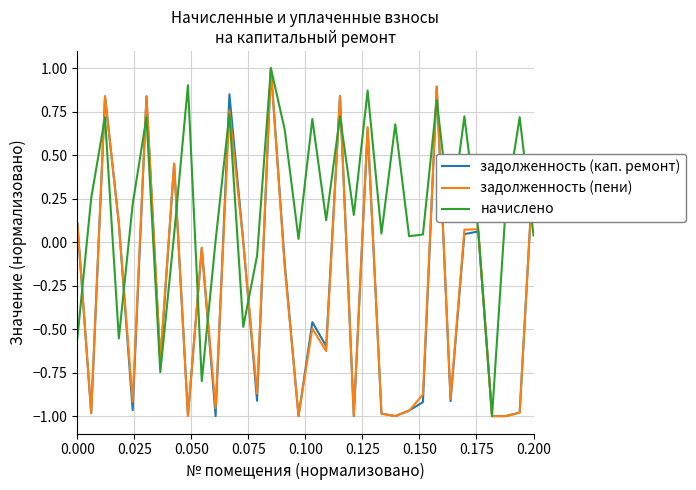

Which series has the largest total across all categories?

начислено